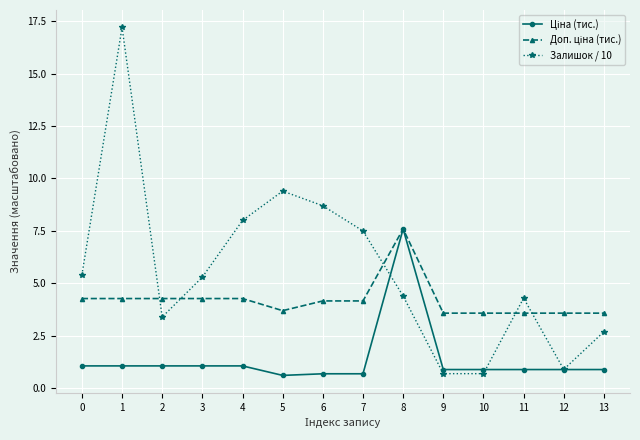

In Залишок / 10, how many points are higher than both neighbors (excluding endpoints)?

3